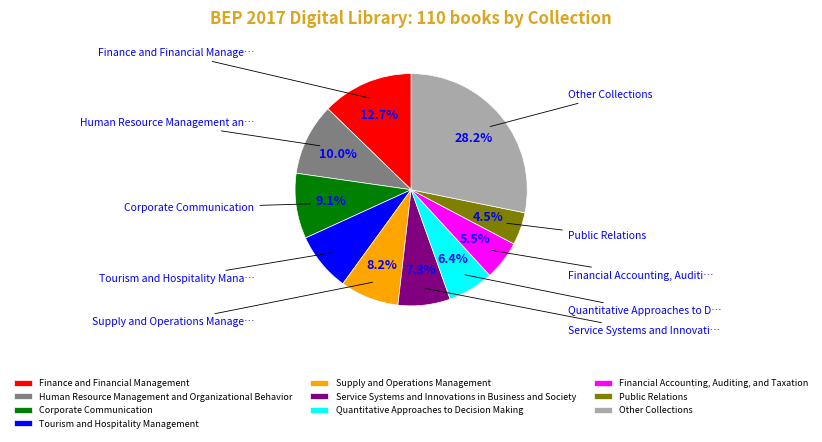

To the nearest percent, what is the difference between the largest and smallest slice percentages?

24%